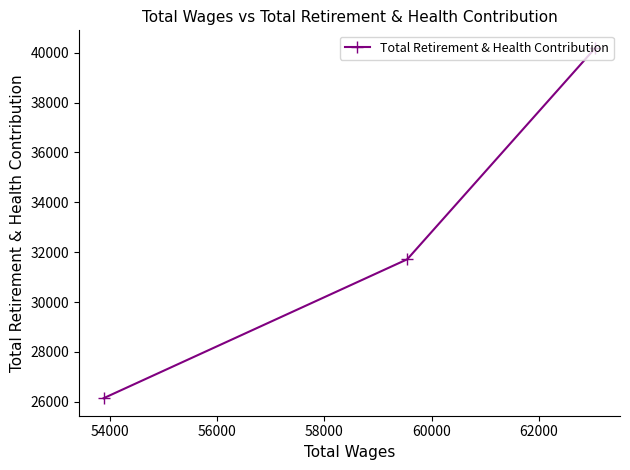

What is the difference between the second highest and minimum values?

5573